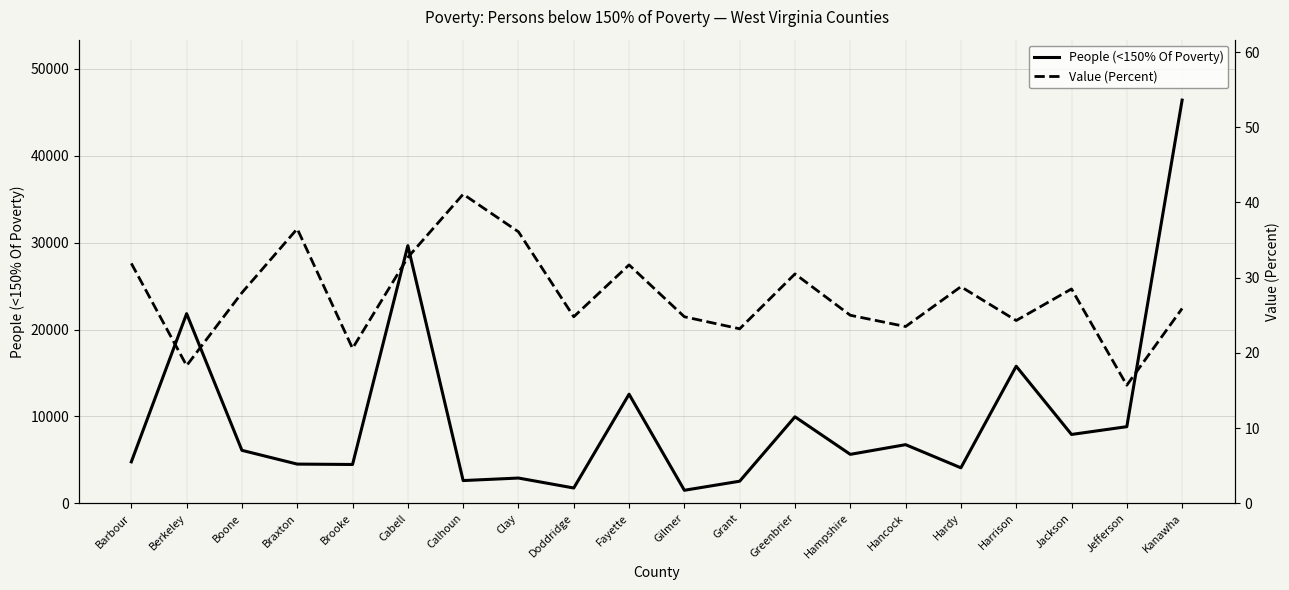

True or false: People (<150% Of Poverty) and Value (Percent) intersect in this chart.

False